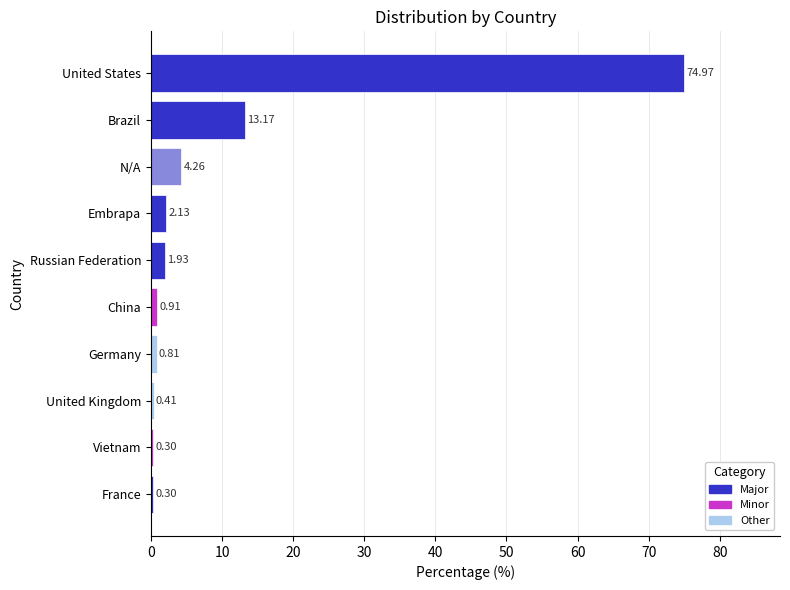

What is the difference between the second highest and minimum values?

12.9